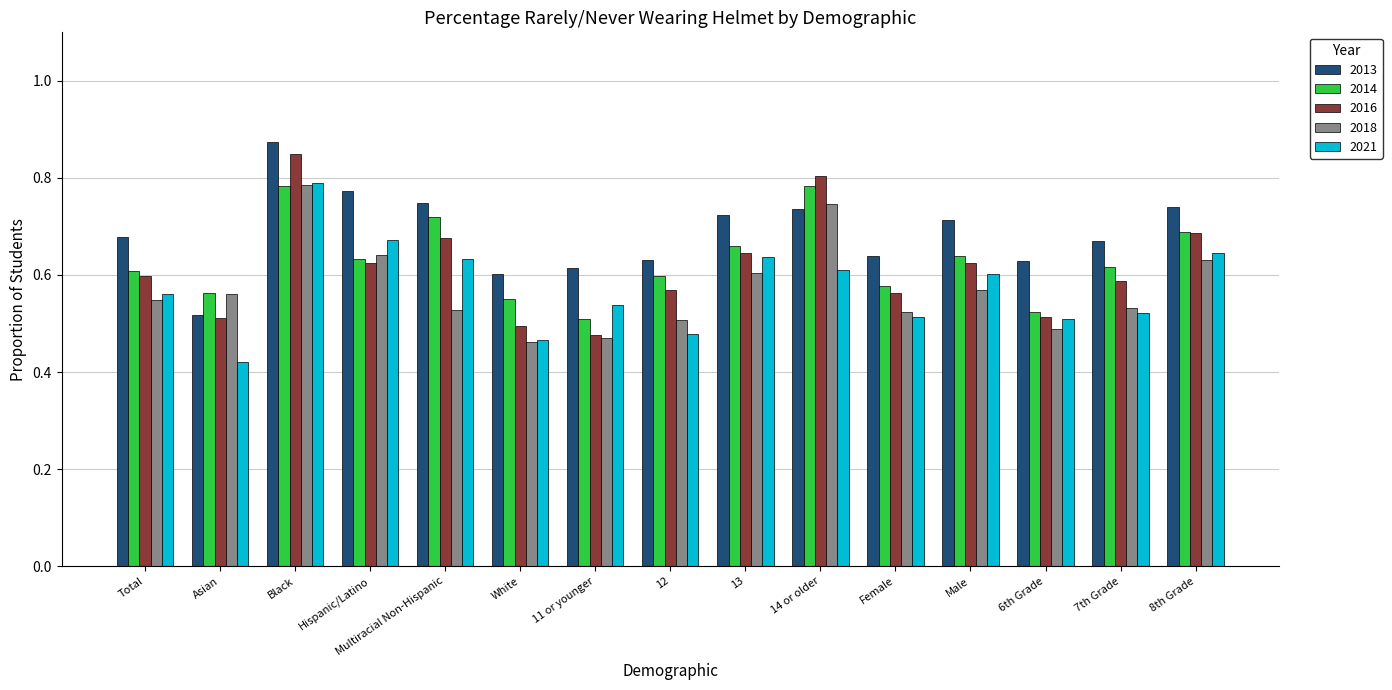

What is the total value across all series at Black?

4.1